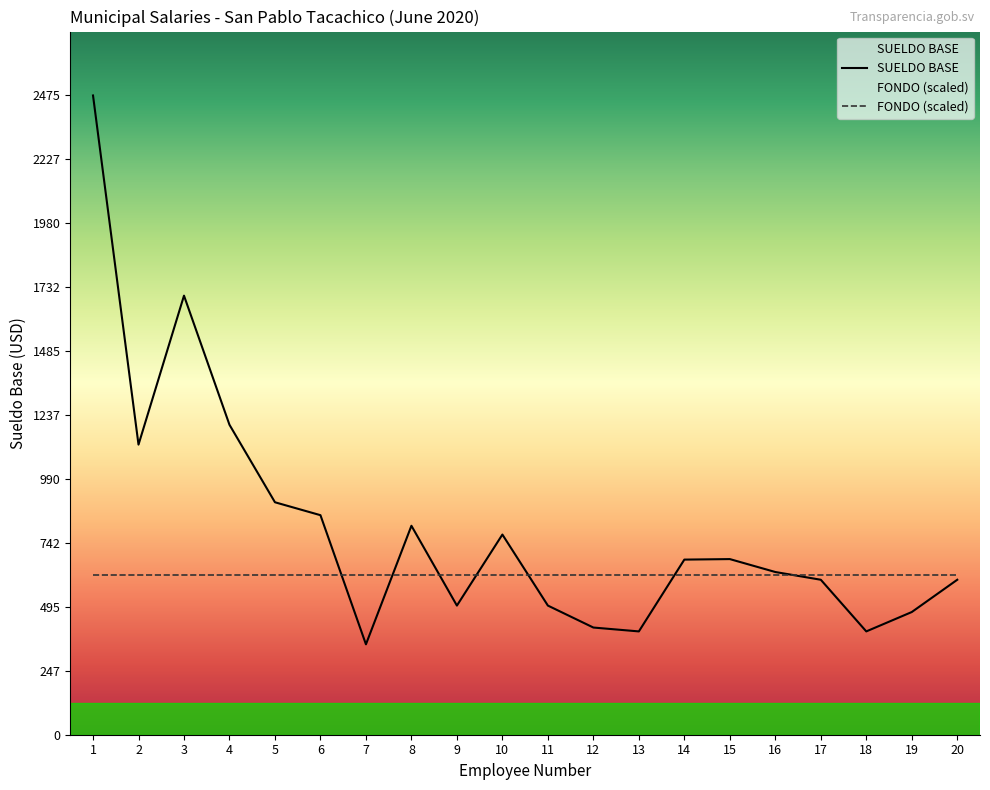

How many lines are shown in the chart?

2